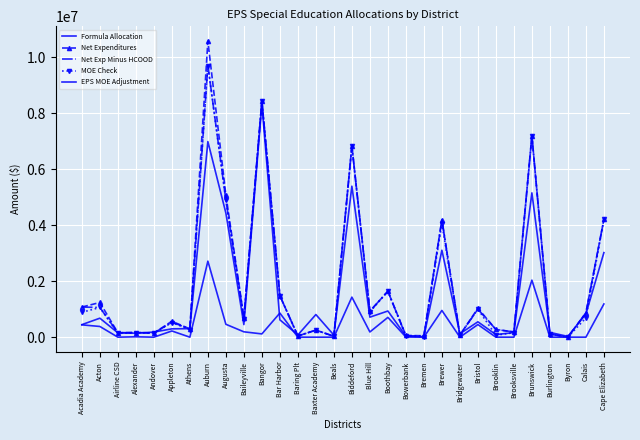

Reading left to right, list all the values displayed in this chart.

Formula Allocation: Acadia Academy=447384.1	Acton=677964.1	Airline CSD=154298.3	Alexander=141694.8	Andover=181778.9	Appleton=297786.0	Athens=304036.0	Auburn=6984158.7	Augusta=4432035.2	Baileyville=449966.2	Bangor=8319732.7	Bar Harbor=618988.2	Baring Plt=79697.3	Baxter Academy=807939.6	Beals=73461.6	Biddeford=5391795.3	Blue Hill=714620.2	Boothbay=934187.0	Bowerbank=38889.5	Bremen=15254.4	Brewer=3104035.8	Bridgewater=121499.0	Bristol=548594.3	Brooklin=91377.6	Brooksville=163922.6	Brunswick=5152631.4	Burlington=170315.4	Byron=26483.0	Calais=826896.4	Cape Elizabeth=3018991.0
Net Expenditures: Acadia Academy=1075654.0	Acton=1238638.0	Airline CSD=157451.5	Alexander=165950.4	Andover=147575.1	Appleton=568061.2	Athens=295411.2	Auburn=10571516.8	Augusta=5079211.0	Baileyville=692296.2	Bangor=8437792.8	Bar Harbor=1479850.6	Baring Plt=42303.3	Baxter Academy=251669.0	Beals=31693.0	Biddeford=6828746.4	Blue Hill=928233.7	Boothbay=1640706.4	Bowerbank=62307.3	Bremen=49219.1	Brewer=4192100.2	Bridgewater=76365.4	Bristol=1032603.4	Brooklin=275610.3	Brooksville=185346.8	Brunswick=7188260.5	Burlington=110147.0	Byron=0.0	Calais=870132.5	Cape Elizabeth=4203920.1
Net Exp Minus HCOOD: Acadia Academy=1075654.0	Acton=1060103.4	Airline CSD=157451.5	Alexander=165950.4	Andover=147575.1	Appleton=533449.2	Athens=295411.2	Auburn=9712758.6	Augusta=4892474.1	Baileyville=682697.4	Bangor=8436097.6	Bar Harbor=1479850.6	Baring Plt=42303.3	Baxter Academy=251669.0	Beals=31693.0	Biddeford=6821332.5	Blue Hill=928233.7	Boothbay=1640706.4	Bowerbank=43903.8	Bremen=49219.1	Brewer=4190670.0	Bridgewater=76365.4	Bristol=999283.2	Brooklin=275610.3	Brooksville=185346.8	Brunswick=7188260.5	Burlington=110147.0	Byron=0.0	Calais=870132.5	Cape Elizabeth=4203920.1
MOE Check: Acadia Academy=887414.6	Acton=1060103.4	Airline CSD=137770.1	Alexander=154887.2	Andover=147575.1	Appleton=519031.8	Athens=271778.3	Auburn=9698457.8	Augusta=4892474.1	Baileyville=641322.4	Bangor=8436097.6	Bar Harbor=1479850.6	Baring Plt=42303.3	Baxter Academy=251669.0	Beals=31693.0	Biddeford=6821332.5	Blue Hill=900525.6	Boothbay=1640706.4	Bowerbank=43903.8	Bremen=16406.4	Brewer=4058589.1	Bridgewater=76365.4	Bristol=999283.2	Brooklin=68902.6	Brooksville=161171.2	Brunswick=7188260.5	Burlington=110147.0	Byron=0.0	Calais=687819.3	Cape Elizabeth=4203920.1
EPS MOE Adjustment: Acadia Academy=440030.5	Acton=382139.3	Airline CSD=0.0	Alexander=13192.3	Andover=0.0	Appleton=221245.8	Athens=0.0	Auburn=2714299.1	Augusta=460438.9	Baileyville=191356.2	Bangor=116364.9	Bar Harbor=860862.4	Baring Plt=0.0	Baxter Academy=0.0	Beals=0.0	Biddeford=1429537.2	Blue Hill=185905.4	Boothbay=706519.4	Bowerbank=5014.2	Bremen=1152.0	Brewer=954553.3	Bridgewater=0.0	Bristol=450688.9	Brooklin=0.0	Brooksville=0.0	Brunswick=2035629.1	Burlington=0.0	Byron=0.0	Calais=0.0	Cape Elizabeth=1184929.1